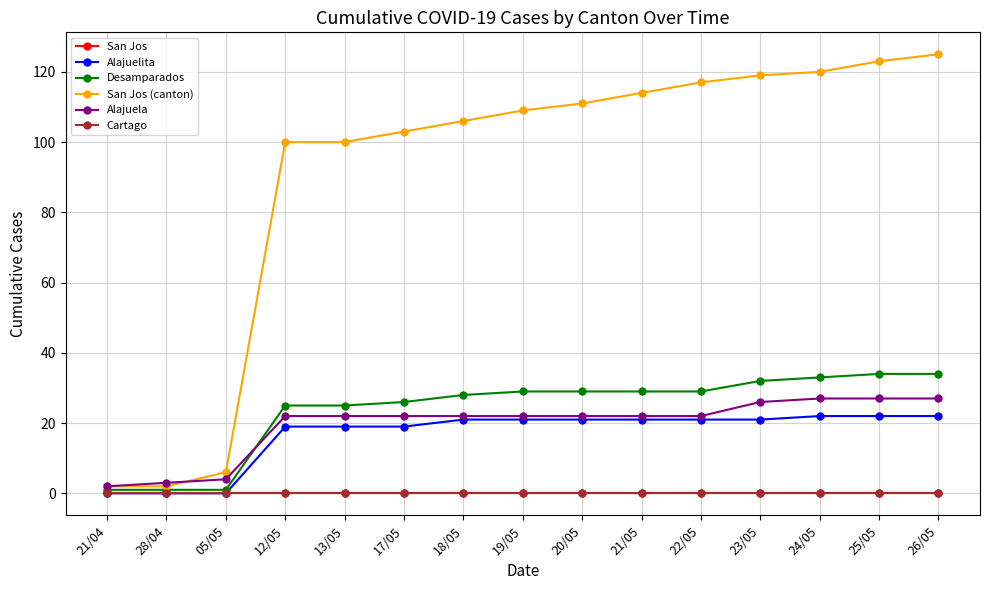

What position from the right is 12/05?

12